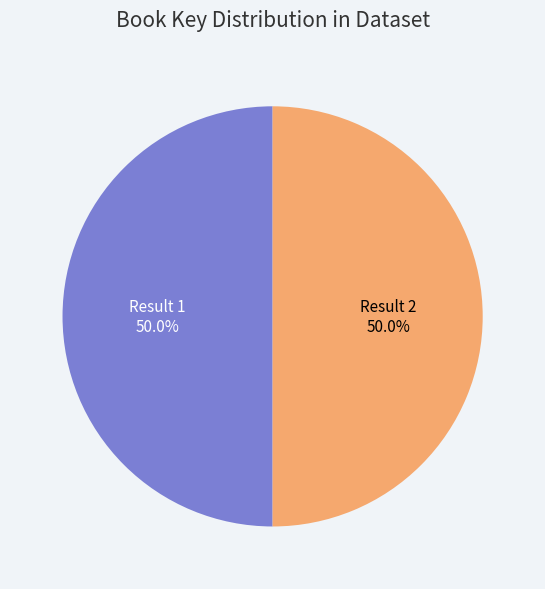

What portion of the pie excludes Result 1?

50.0%